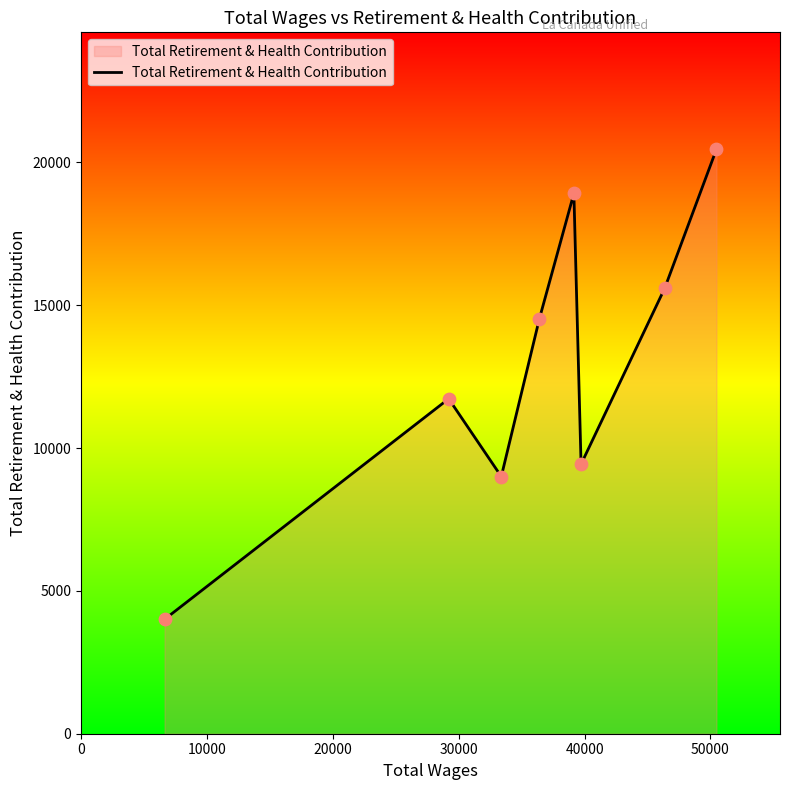

How many interior local valleys (lower than both neighbors) does the data have?

2